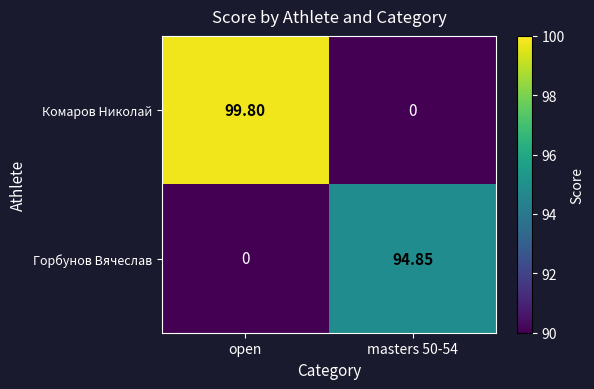

How many data points in Горбунов Вячеслав are less than 94?

1